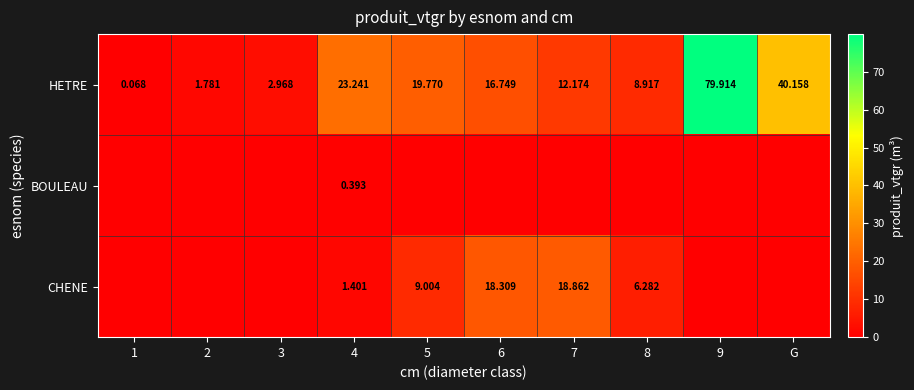

How many values in the HETRE series exceed 16?

5